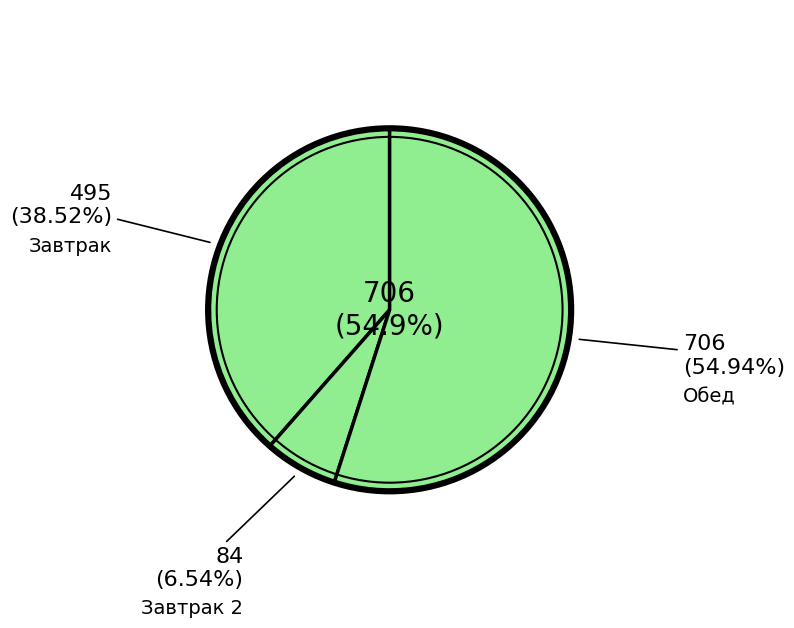

True or false: Какао с молоком accounts for 1% of the total.

False